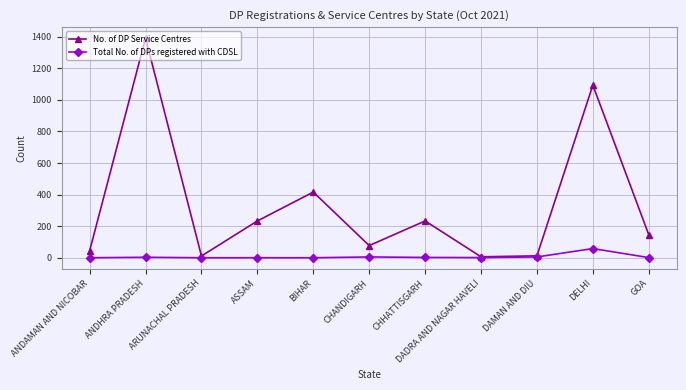

What is the spread (max minus min) of values at ARUNACHAL PRADESH?

11